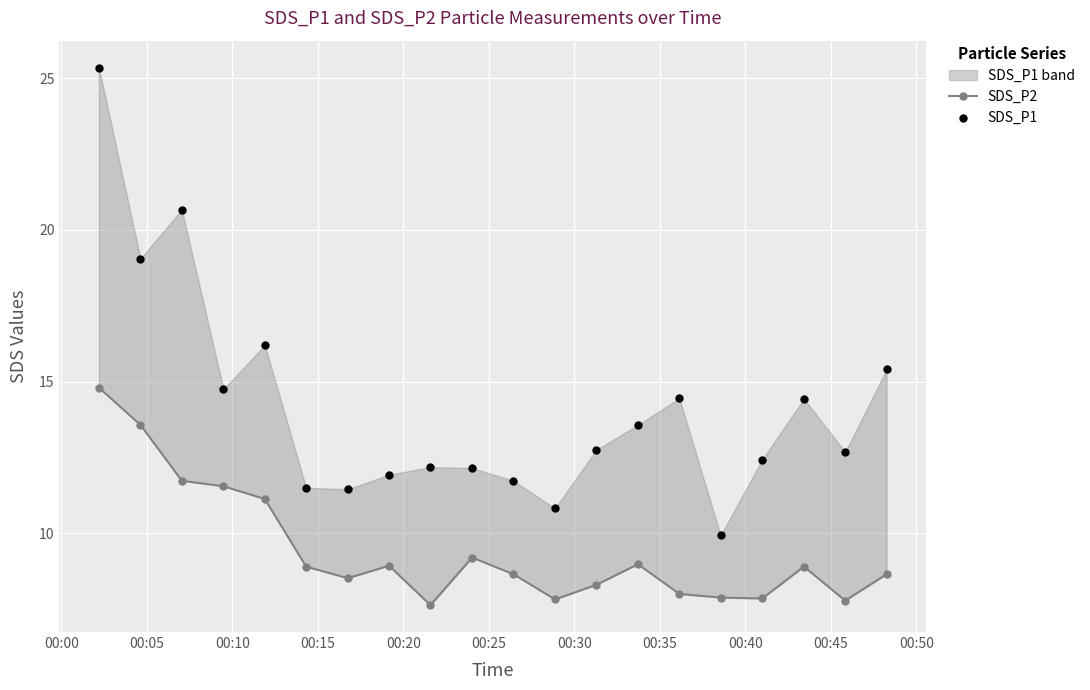

Is the value of SDS_P1 at 18 greater than the value of SDS_P2 at 00:05?

No